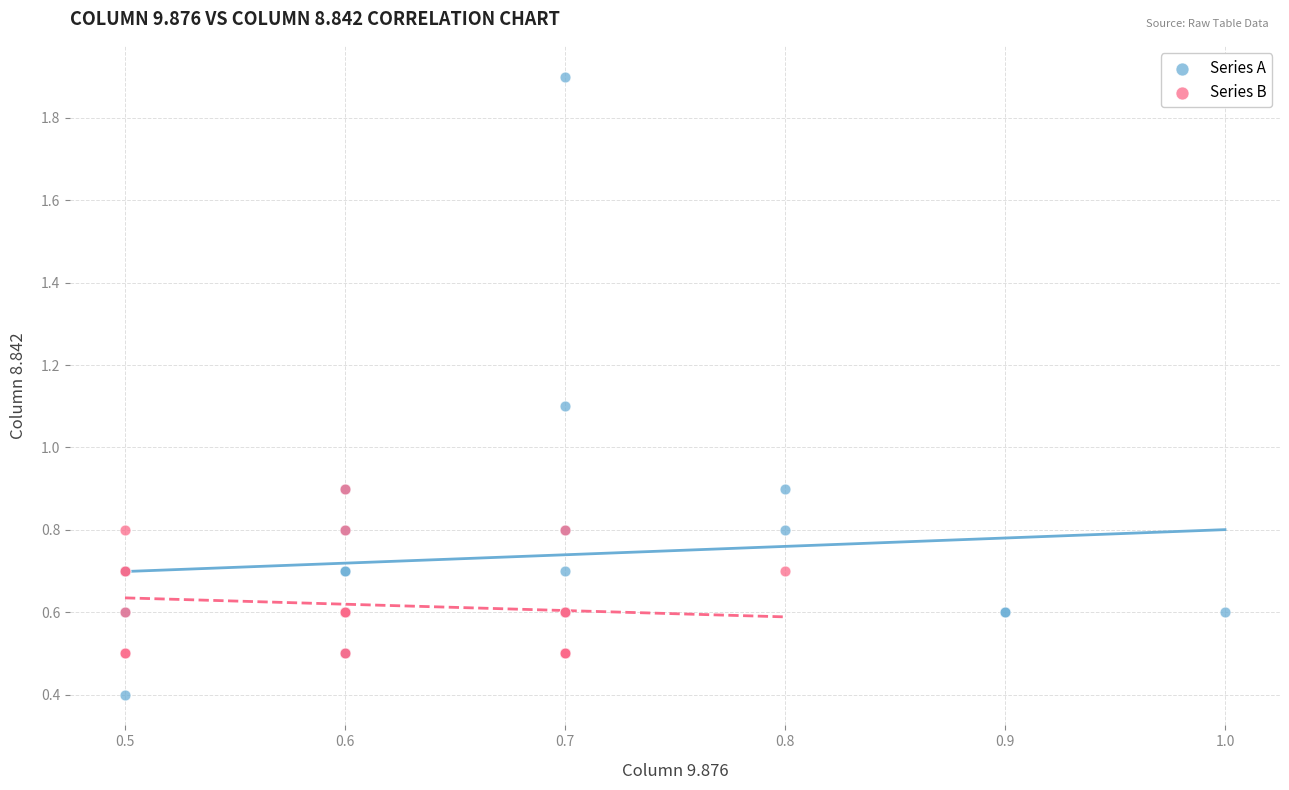

Which series contains the lowest Y value?

Series A